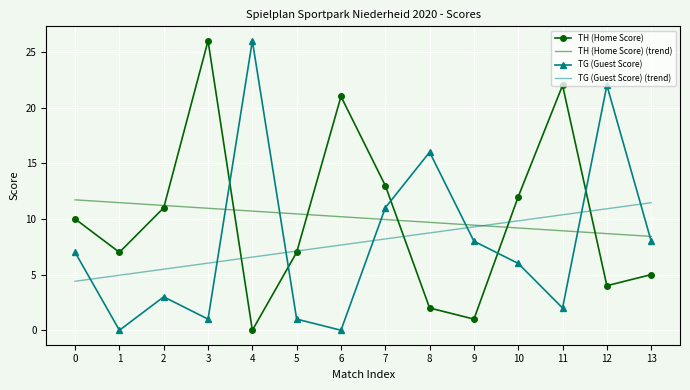

What is the difference between the highest and lowest values at 1?

11.5